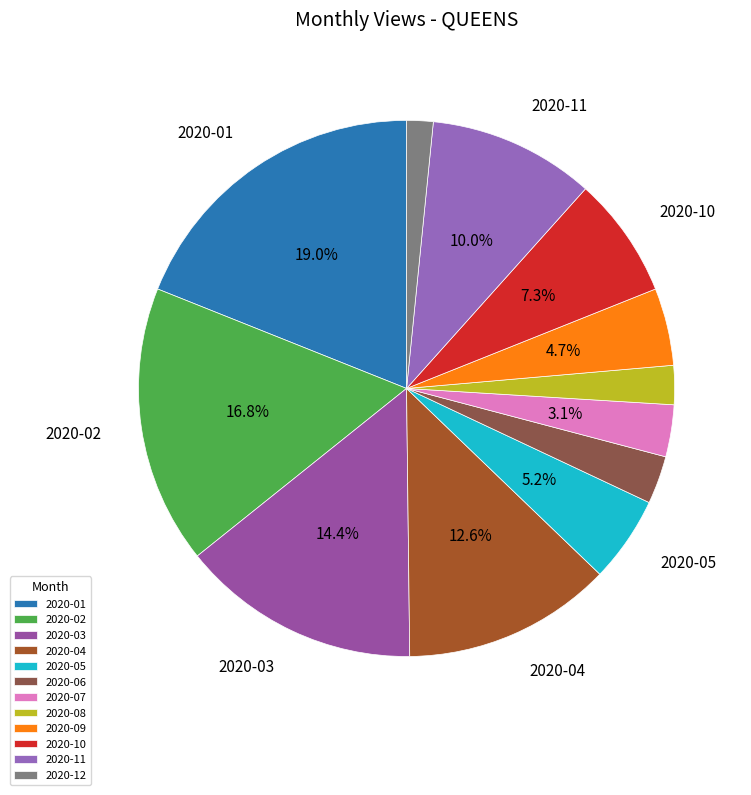

Is it true that 2020-03 is 14% of the pie?

True